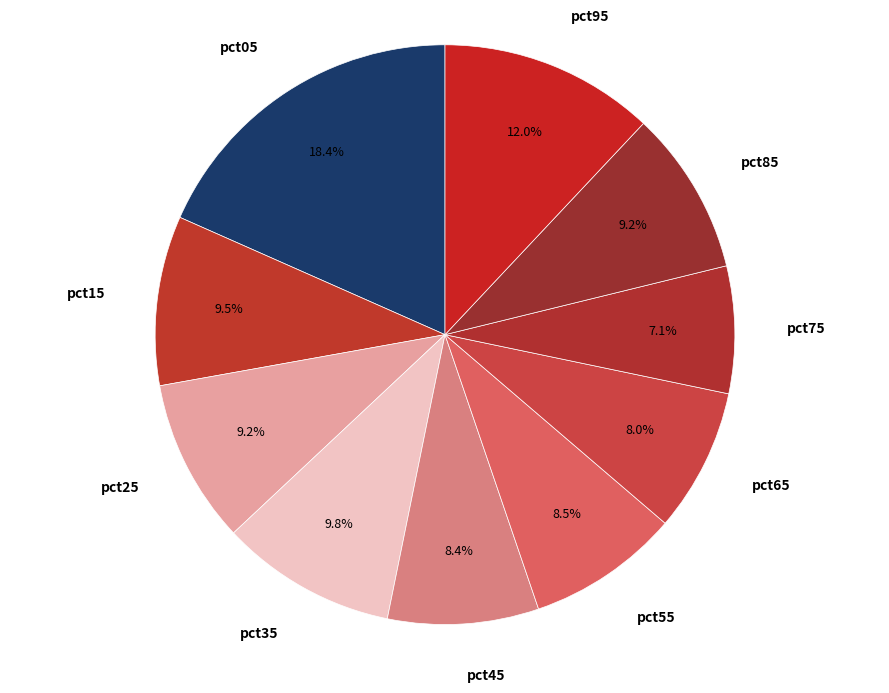

What percentage is NOT represented by pct95?

88.0%